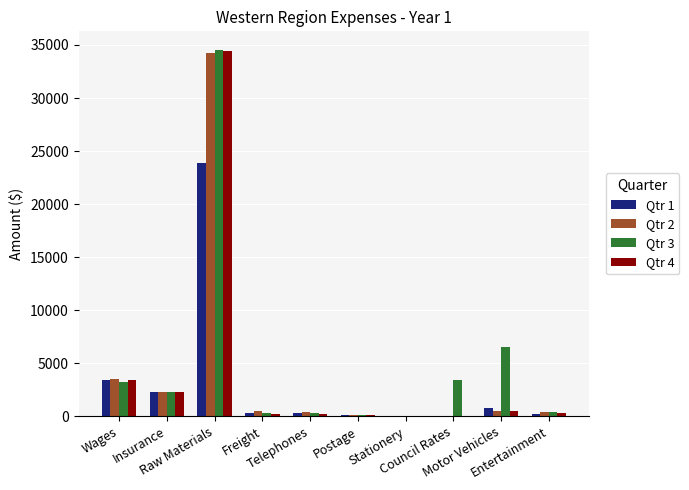

The value of Qtr 2 at Wages is 3566. True or false?

True